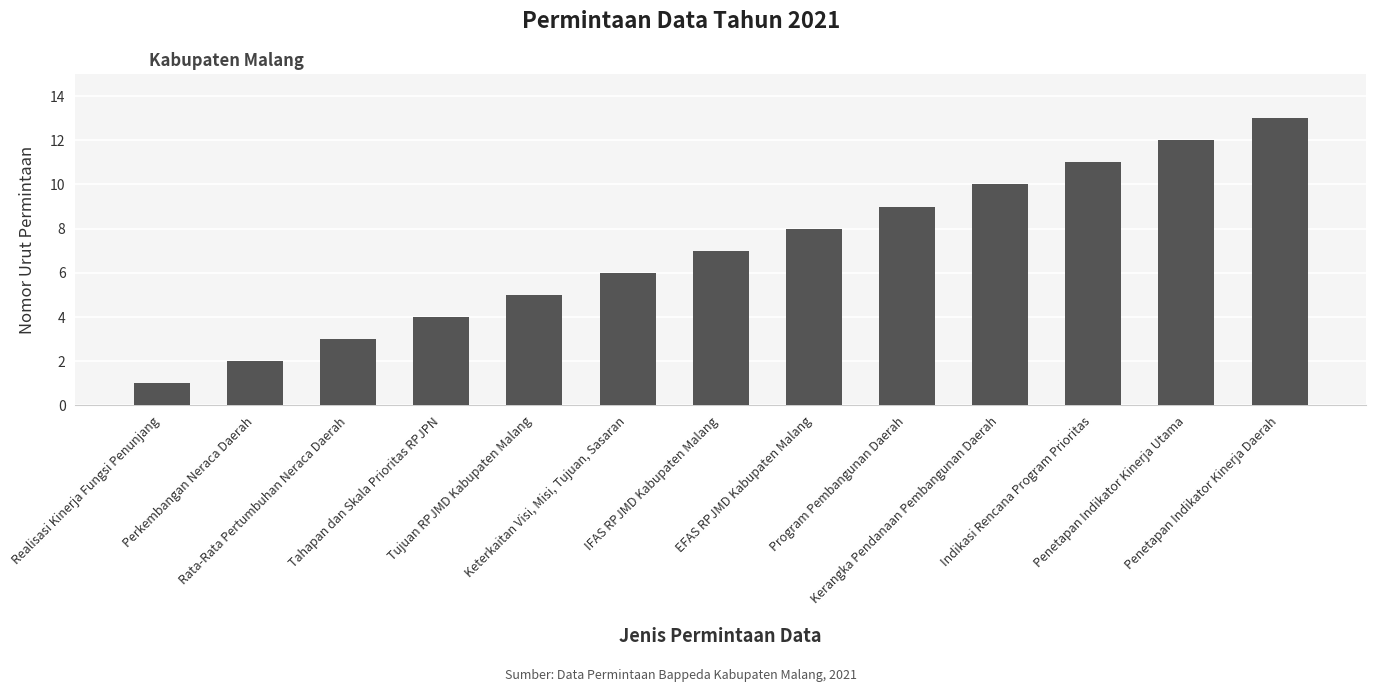

What is the change in value from Keterkaitan Visi, Misi, Tujuan, Sasaran to Penetapan Indikator Kinerja Daerah?

+7